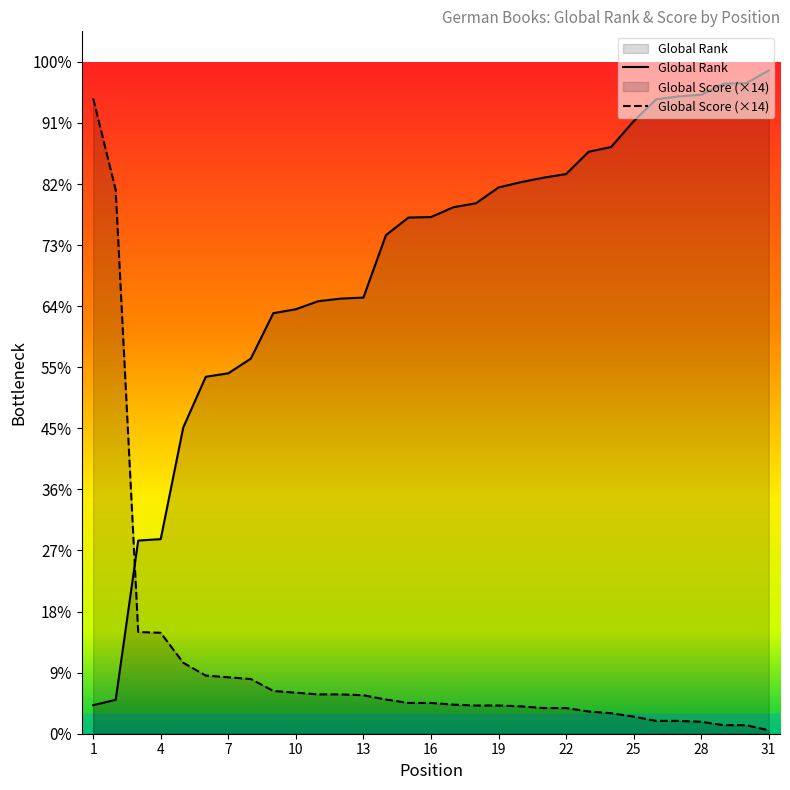

At which label does Global Rank first exceed 8459?

17